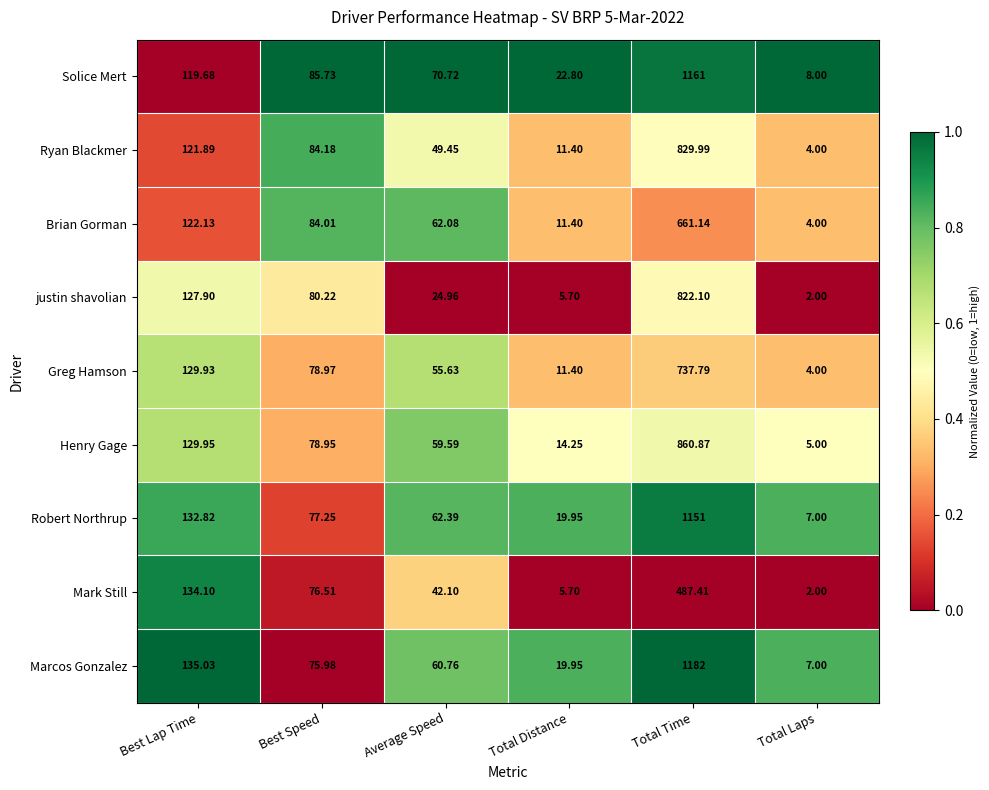

Between Best Lap Time and Total Laps, which series saw the biggest shift?

Mark Still